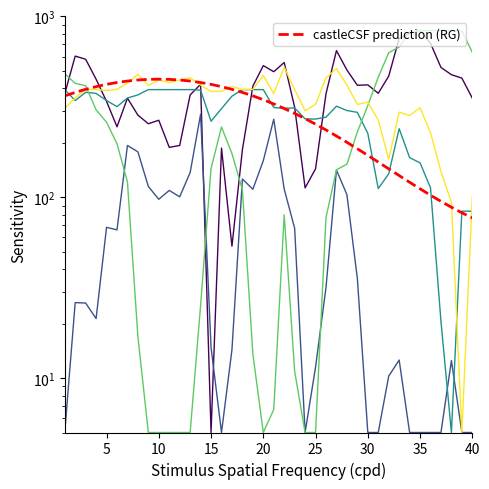

At which category is the sum across all series the highest?

35